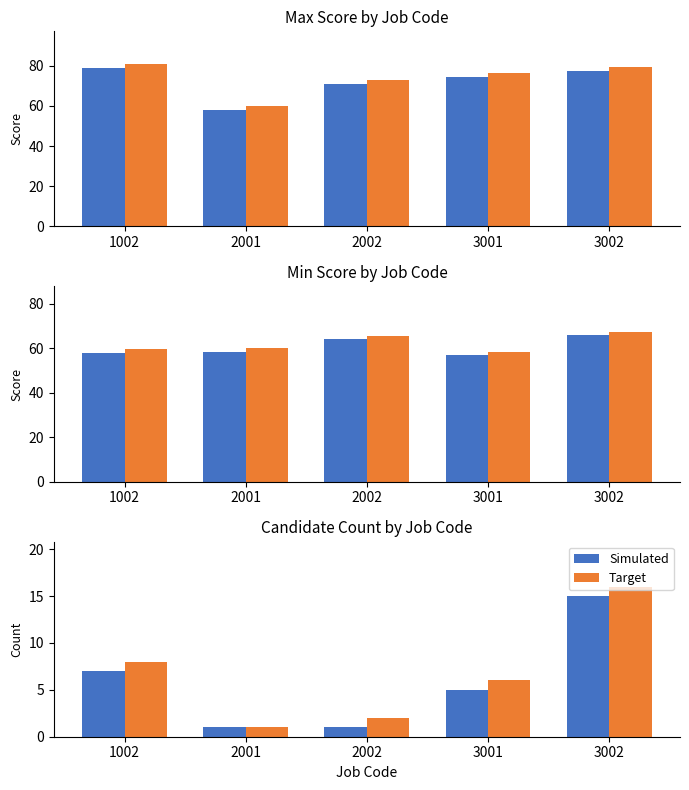

Does the chart contain stacked bars?

No